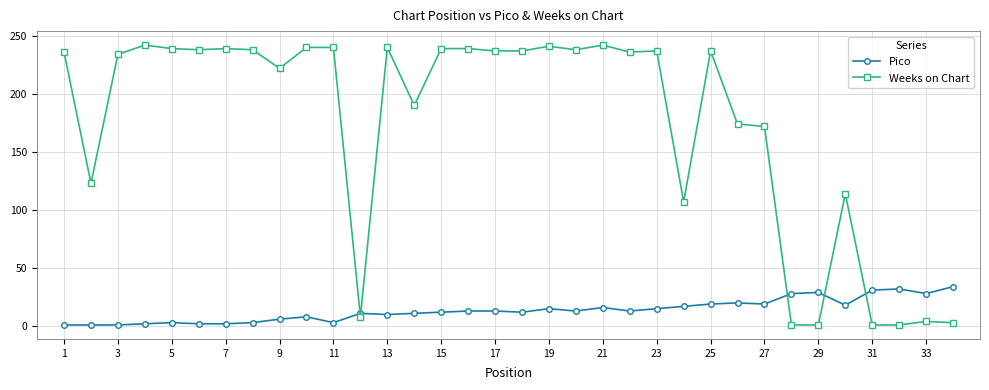

What is the greatest value displayed?

242